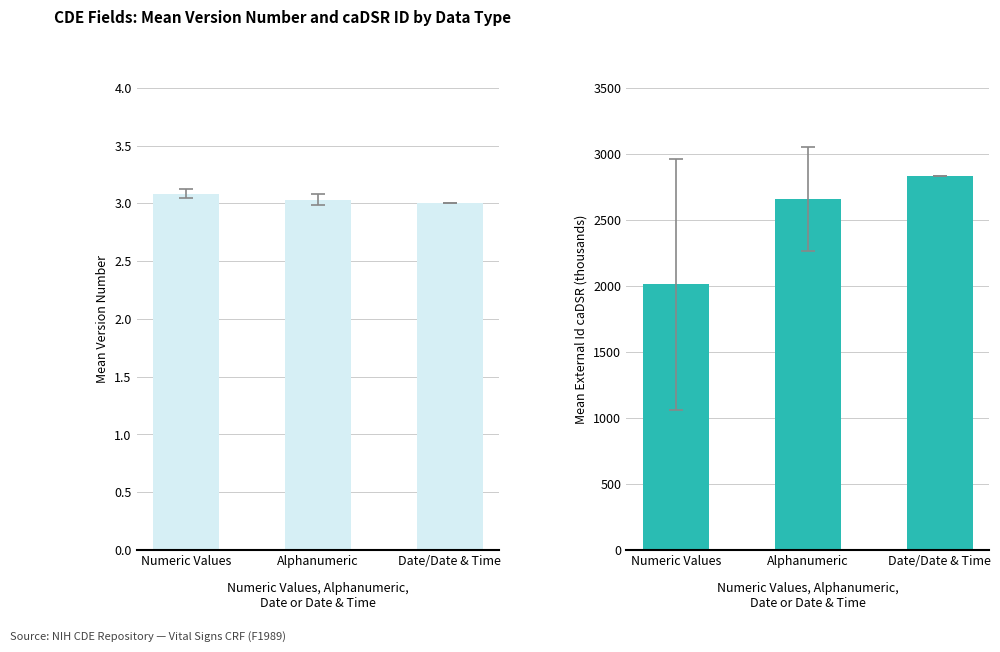

Are the bars grouped side by side (vs. stacked)?

Yes